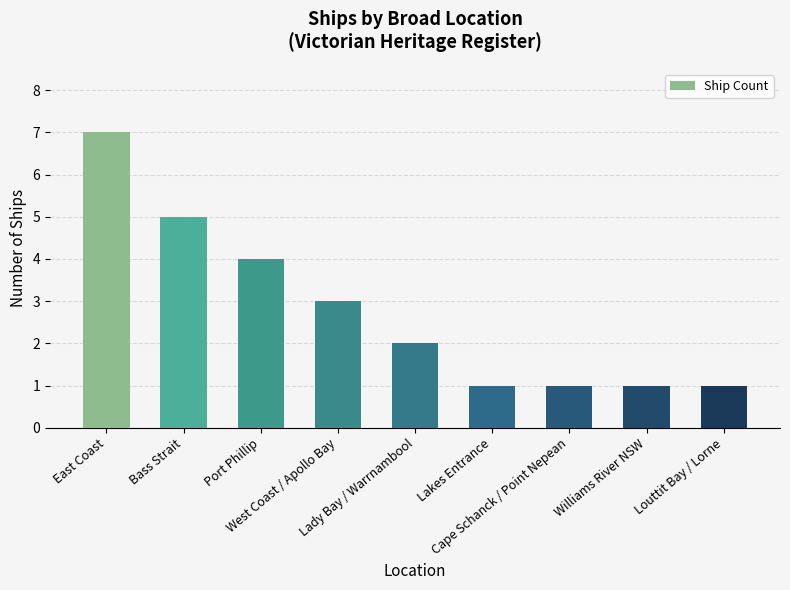

The chart shows a value of 1 at Cape Schanck / Point Nepean. True or false?

True